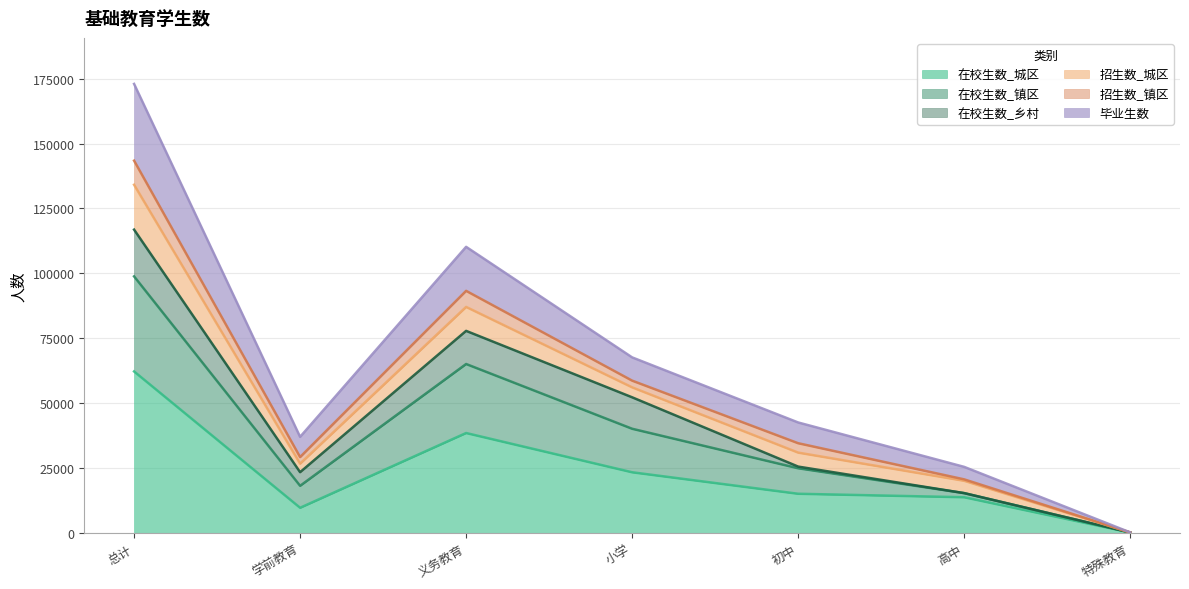

True or false: 毕业生数 and 在校生数_镇区 intersect in this chart.

False